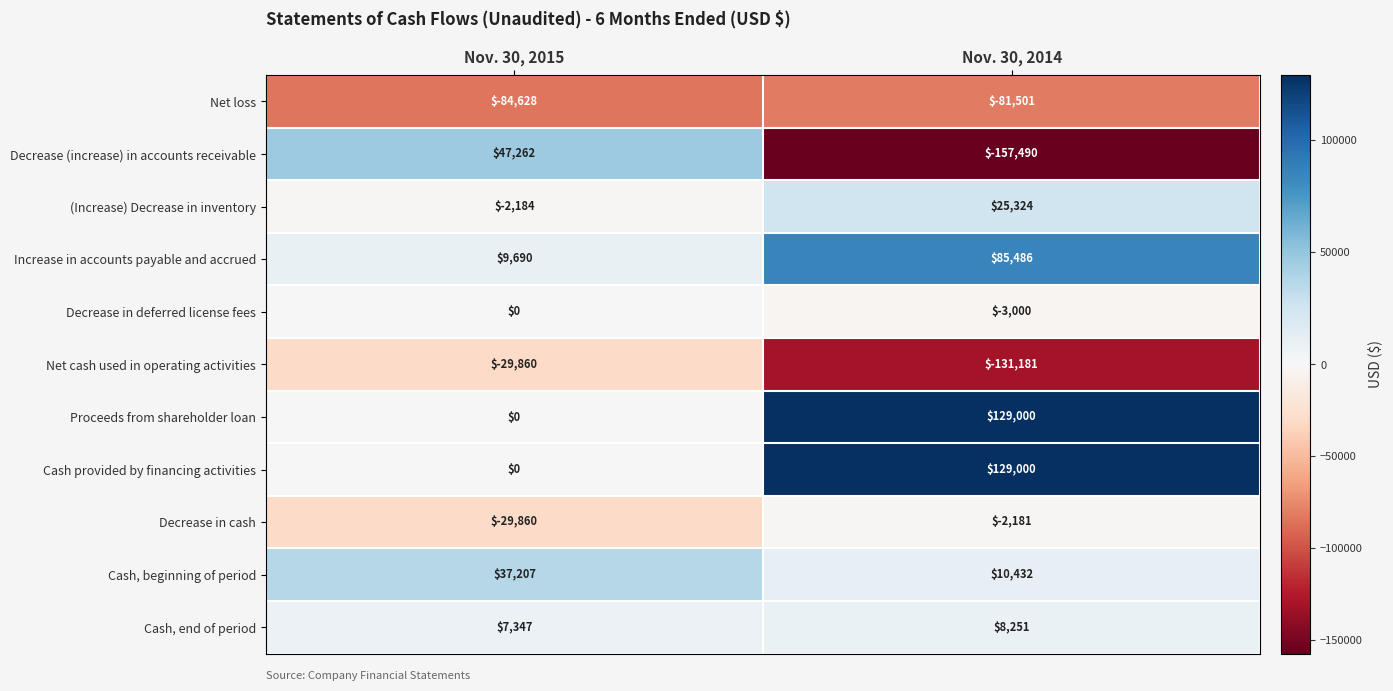

True or false: (Increase) Decrease in inventory has a value of -757 at Nov. 30, 2015.

False